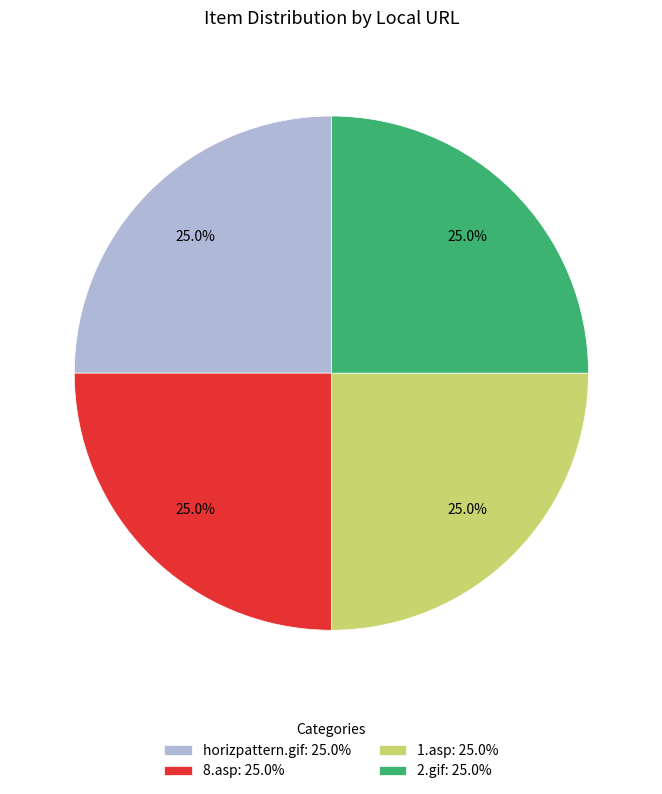

Is there any slice that represents more than half of the pie?

No